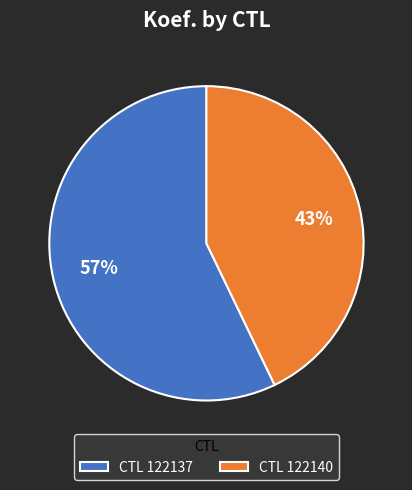

To the nearest percent, what is the average slice percentage?

50%